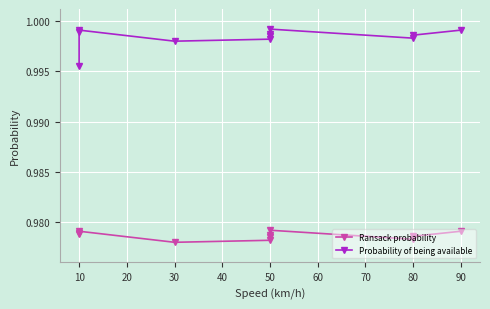

Is it true that Ransack probability equals 1.0 at 30?

True